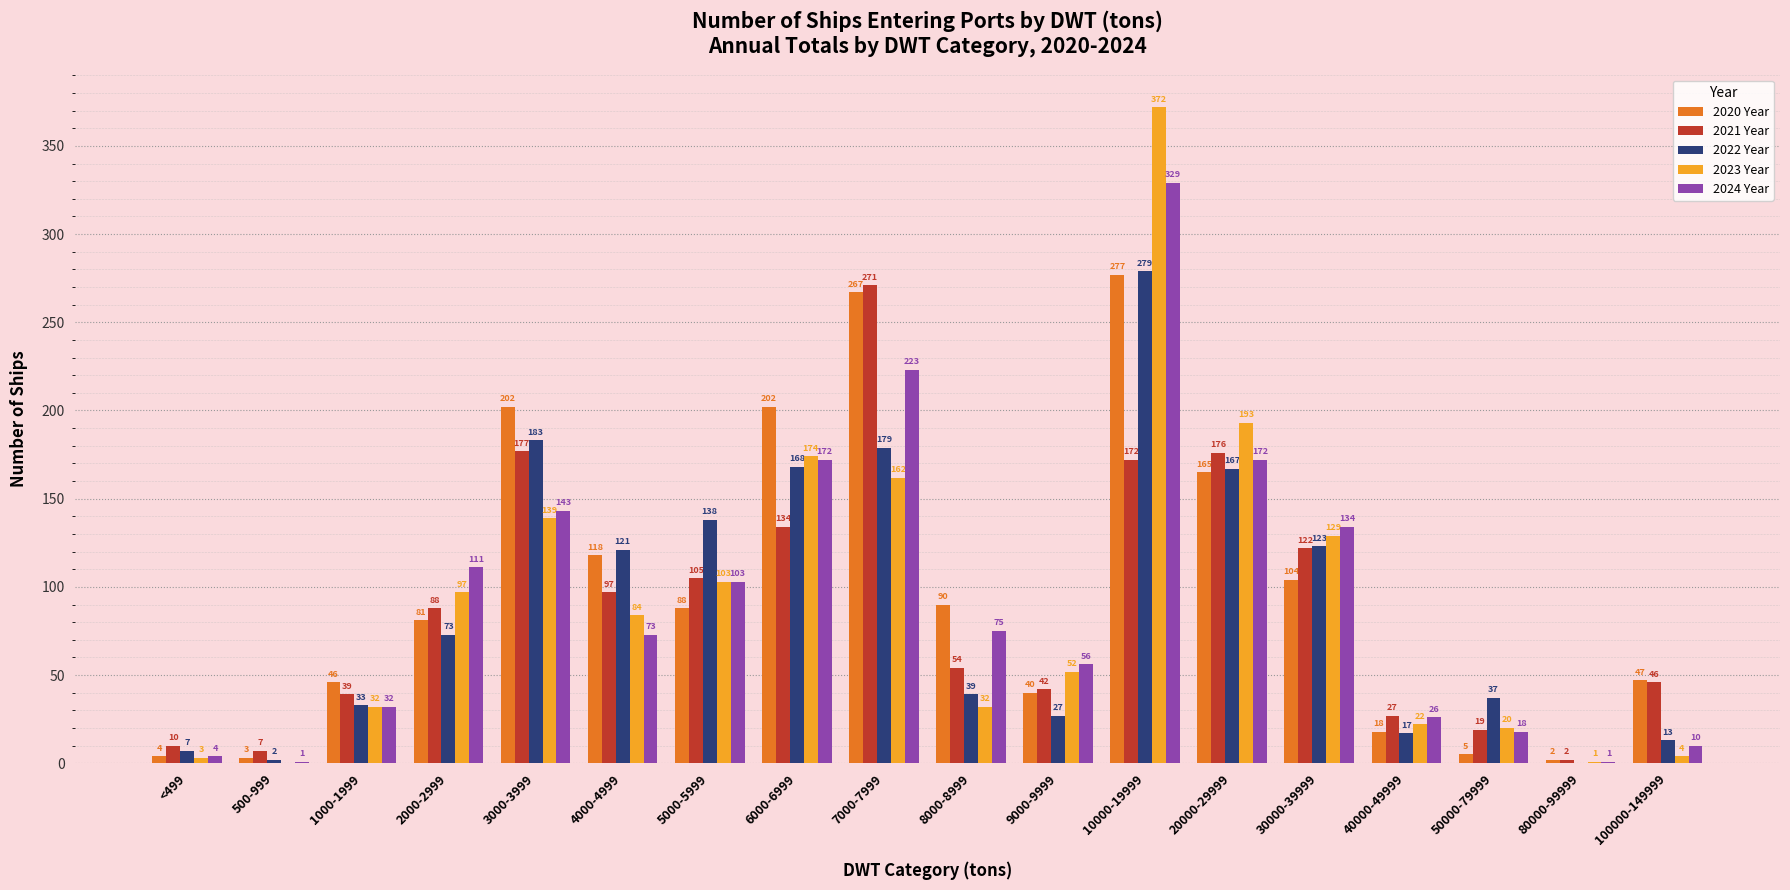

Where does the 2020 Year series first go above 88?

3000-3999